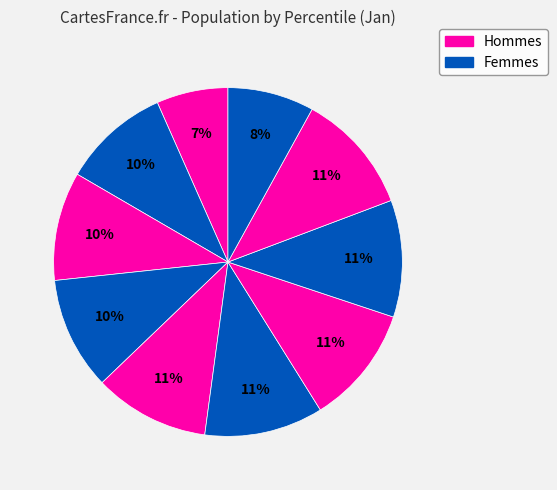

Rank the categories by value from lowest to highest.

pct05, pct95, pct15, pct25, pct35, pct45, pct75, pct65, pct55, pct85